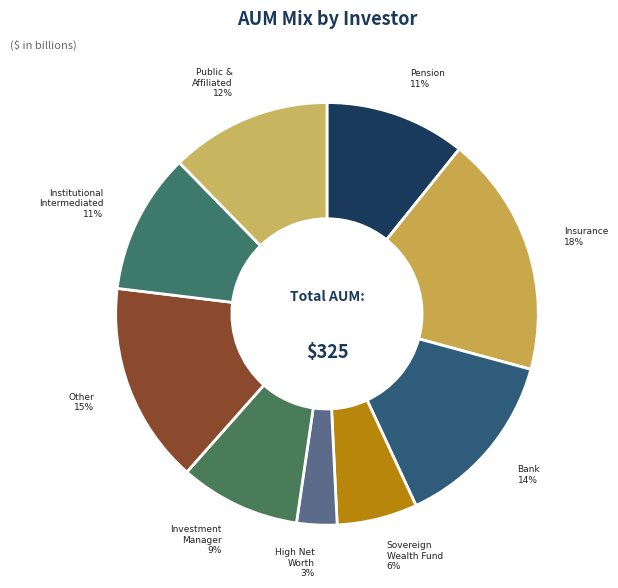

How many segments does this pie chart have?

9